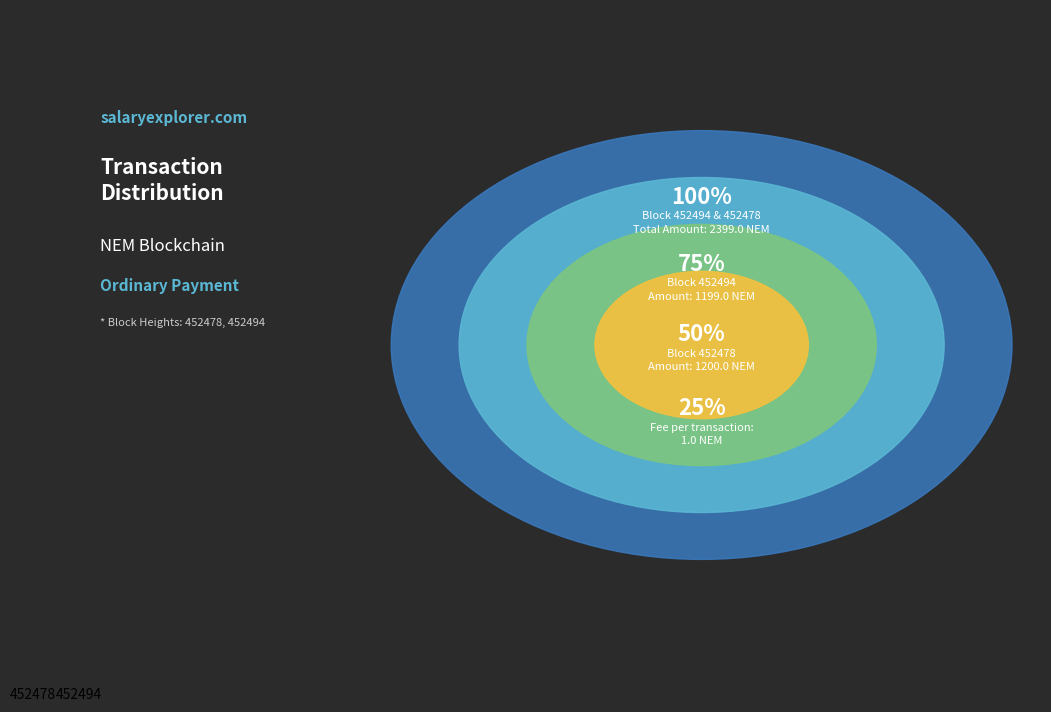

Is it true that 452494 is 50% of the pie?

True